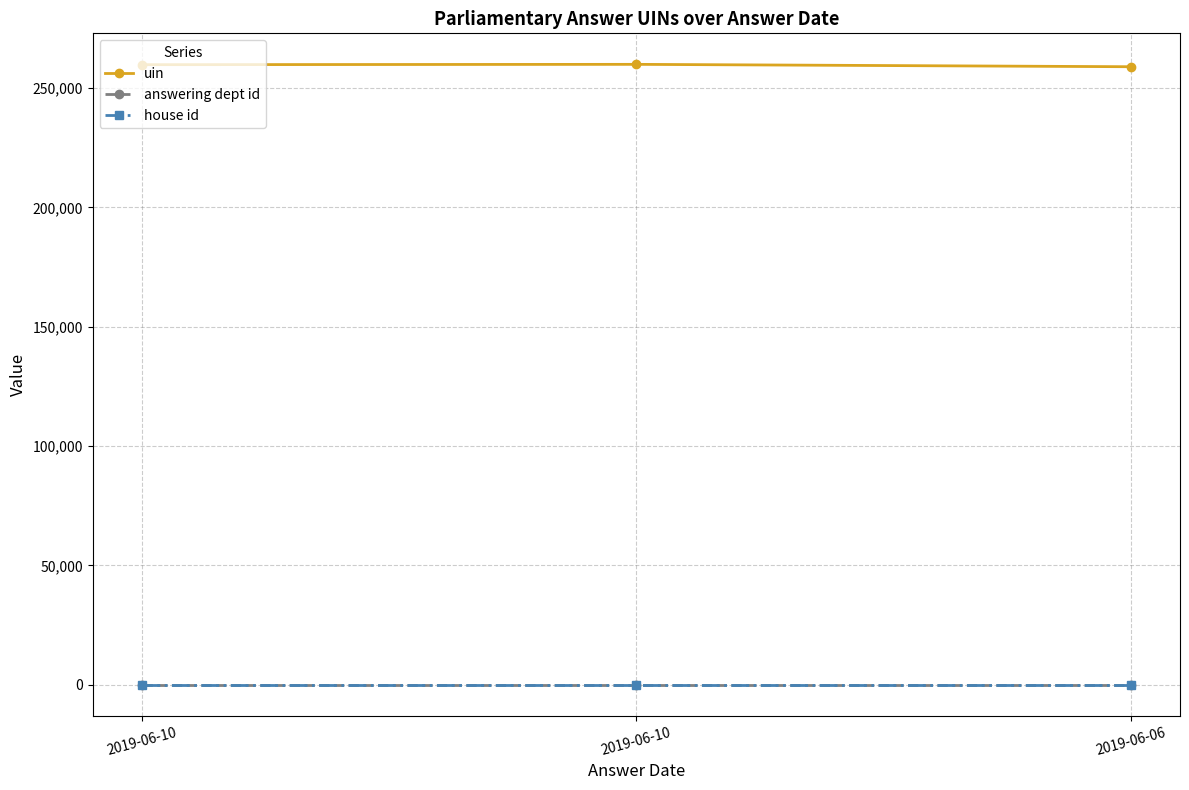

Rank the series by their maximum value, from lowest to highest.

house id, answering dept id, uin